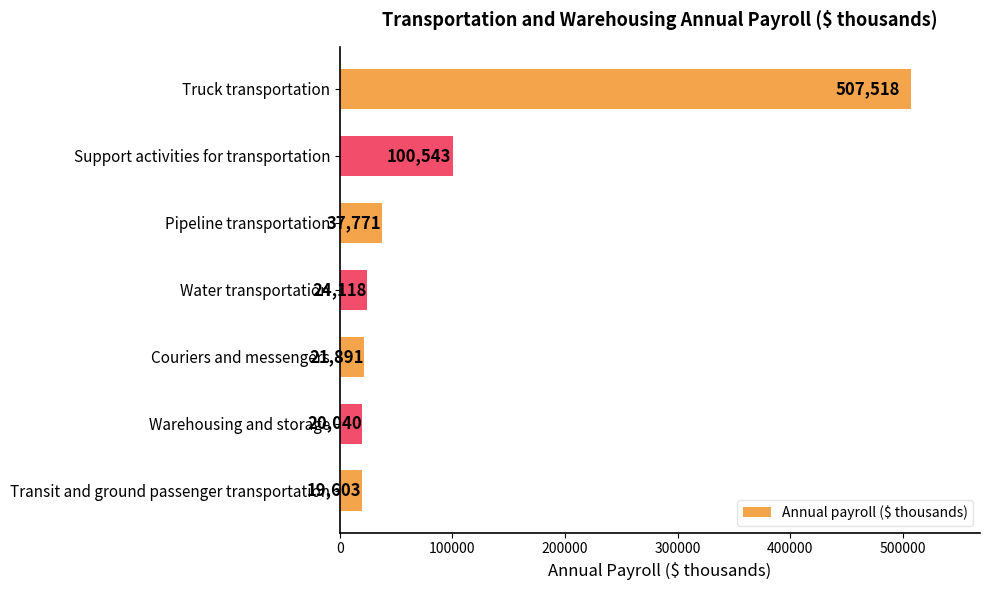

Reading bottom to top, what are all the values shown in this chart?

Transit and ground passenger transportation=19603	Warehousing and storage=20040	Couriers and messengers=21891	Water transportation=24118	Pipeline transportation=37771	Support activities for transportation=100543	Truck transportation=507518